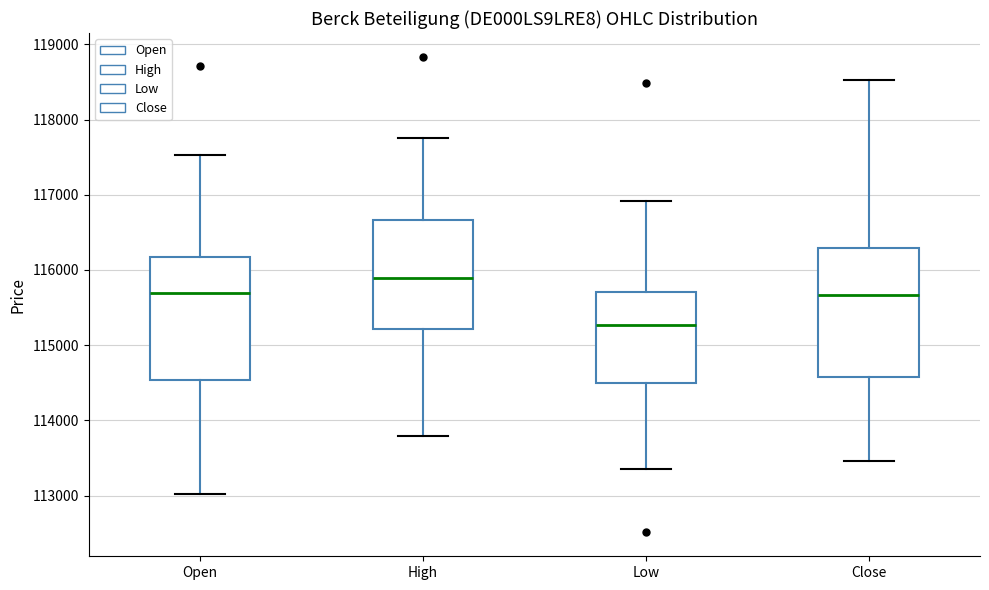

Which box's median line is the lowest?

Low